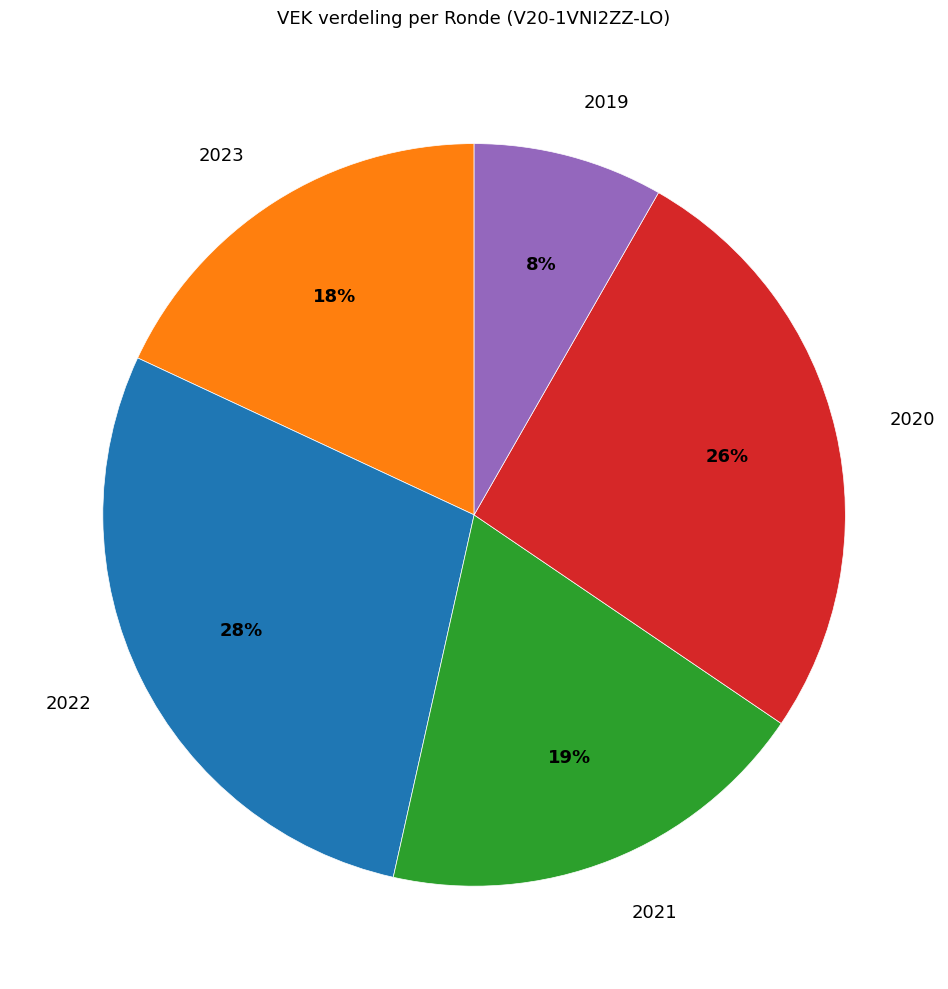

Which category has the biggest portion of the pie?

2022